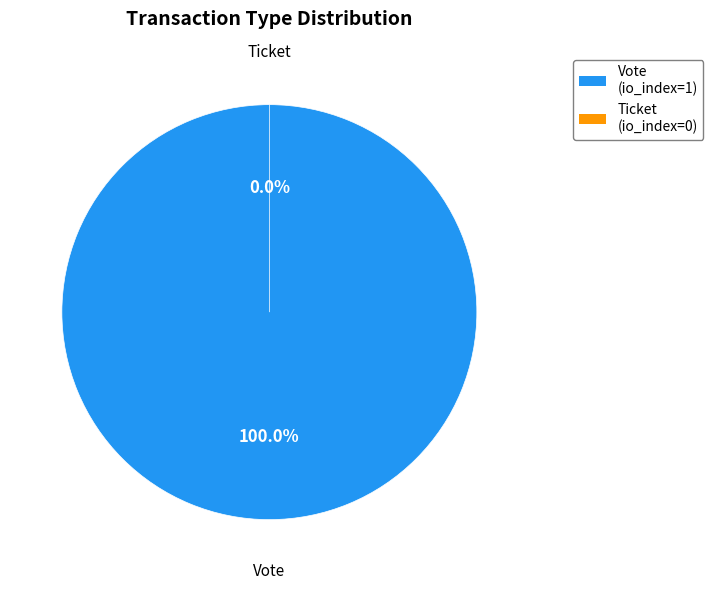

True or false: Vote accounts for 100% of the total.

True